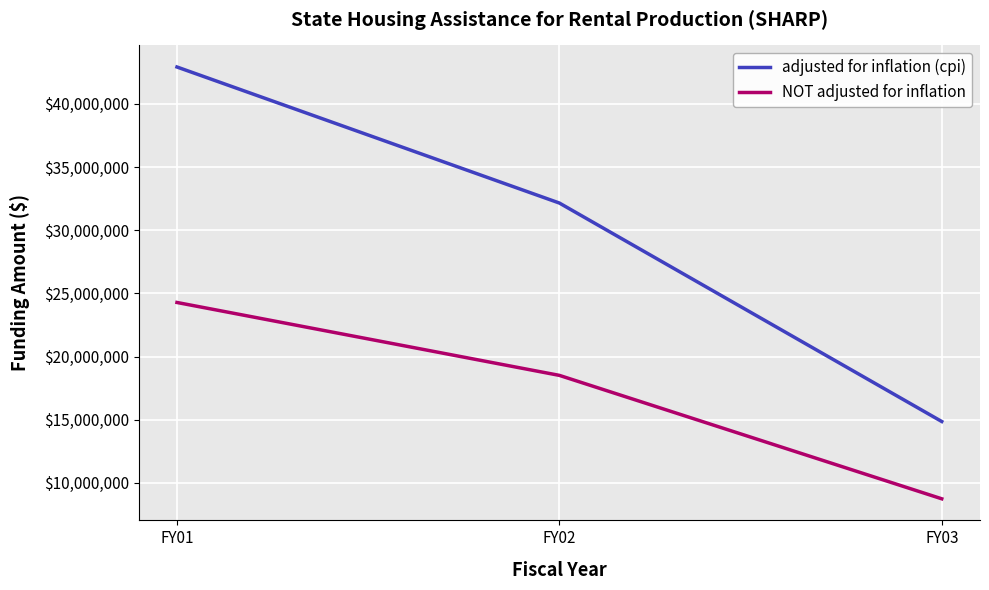

What is the spread (max minus min) of values at FY03?

6115010